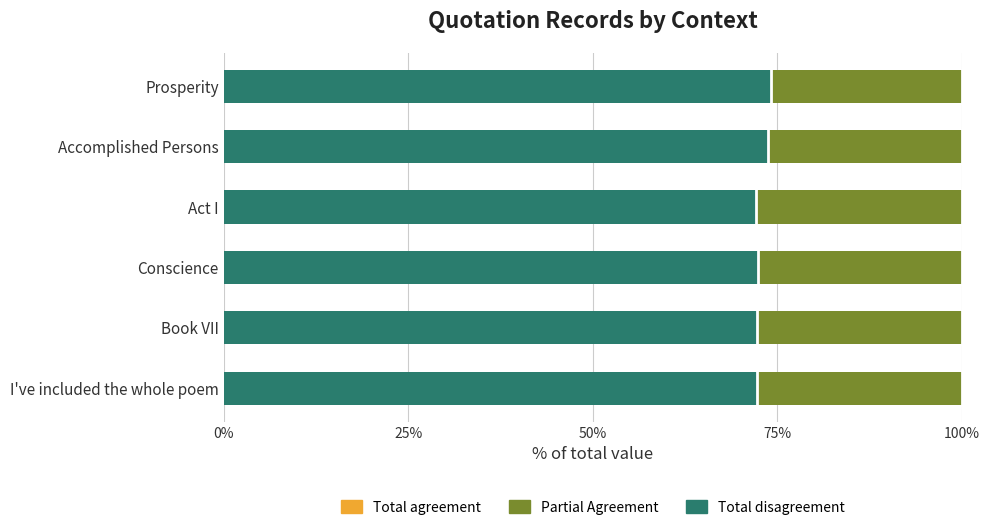

How many categories are shown in the chart?

6